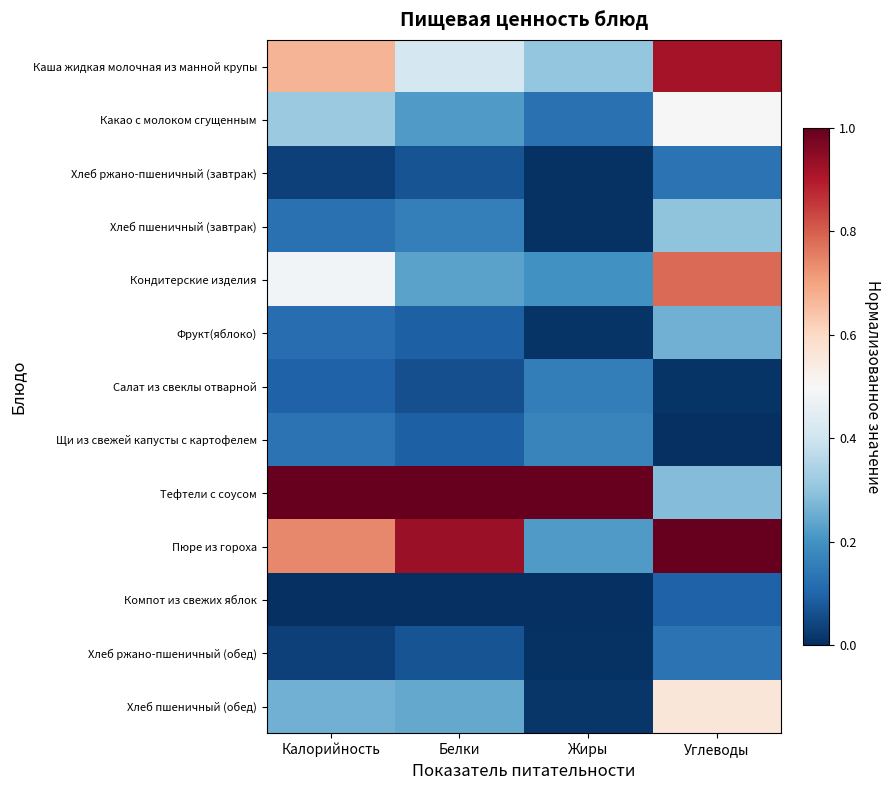

Reading left to right, extract all data points from this chart.

Каша жидкая молочная из манной крупы: Калорийность=0.7	Белки=0.4	Жиры=0.3	Углеводы=0.9
Какао с молоком сгущенным: Калорийность=0.3	Белки=0.2	Жиры=0.1	Углеводы=0.5
Хлеб ржано-пшеничный (завтрак): Калорийность=0.0	Белки=0.1	Жиры=0.0	Углеводы=0.1
Хлеб пшеничный (завтрак): Калорийность=0.1	Белки=0.2	Жиры=0.0	Углеводы=0.3
Кондитерские изделия: Калорийность=0.5	Белки=0.2	Жиры=0.2	Углеводы=0.8
Фрукт(яблоко): Калорийность=0.1	Белки=0.1	Жиры=0.0	Углеводы=0.3
Салат из свеклы отварной: Калорийность=0.1	Белки=0.1	Жиры=0.2	Углеводы=0.0
Щи из свежей капусты с картофелем: Калорийность=0.1	Белки=0.1	Жиры=0.2	Углеводы=0.0
Тефтели с соусом: Калорийность=1.0	Белки=1.0	Жиры=1.0	Углеводы=0.3
Пюре из гороха: Калорийность=0.7	Белки=0.9	Жиры=0.2	Углеводы=1.0
Компот из свежих яблок: Калорийность=0.0	Белки=0.0	Жиры=0.0	Углеводы=0.1
Хлеб ржано-пшеничный (обед): Калорийность=0.0	Белки=0.1	Жиры=0.0	Углеводы=0.1
Хлеб пшеничный (обед): Калорийность=0.3	Белки=0.2	Жиры=0.0	Углеводы=0.6